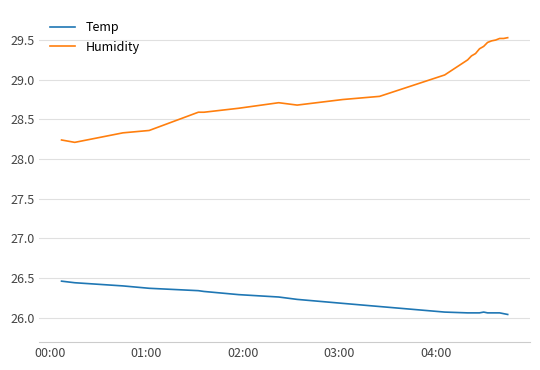

True or false: Humidity and Temp cross at least once.

False